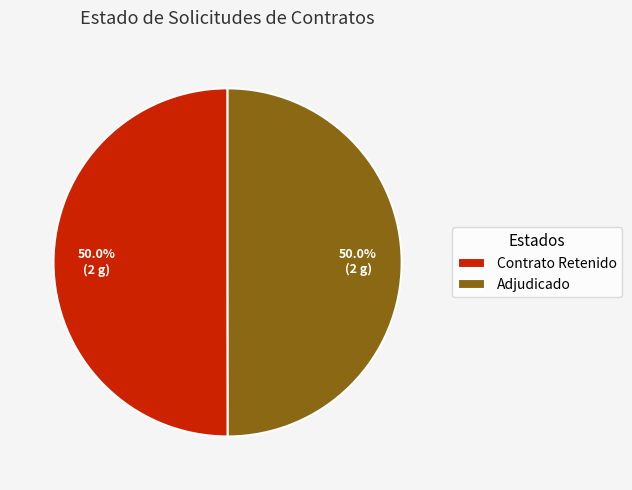

What percentage do Adjudicado and Contrato Retenido together represent?

100.0%